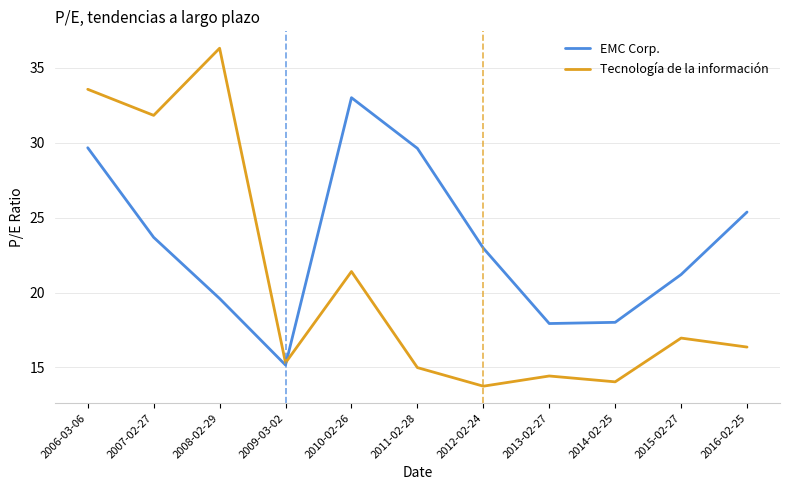

What is the spread (max minus min) of values at 2014-02-25?

4.0